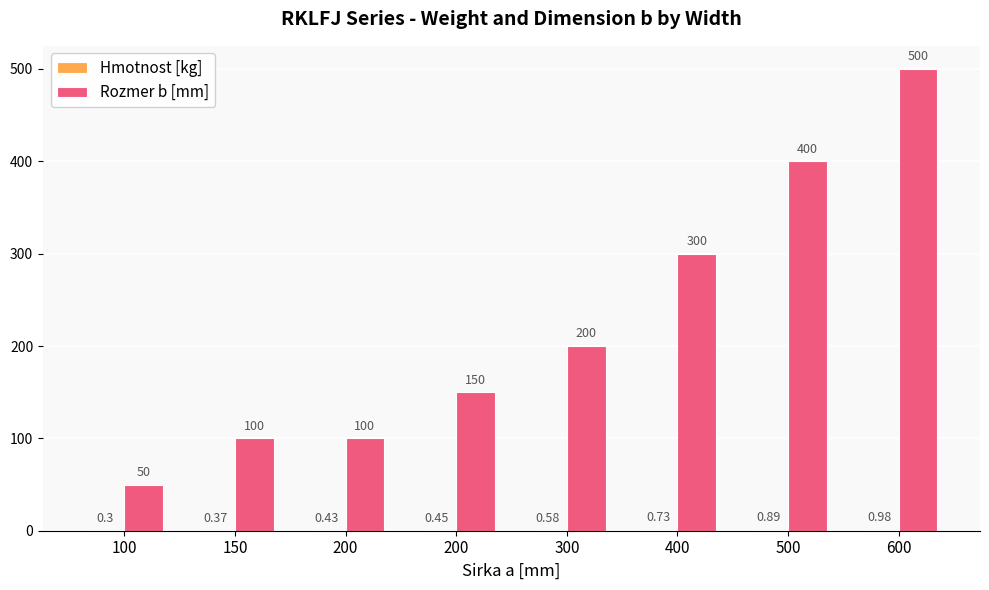

How many groups of bars are there?

8